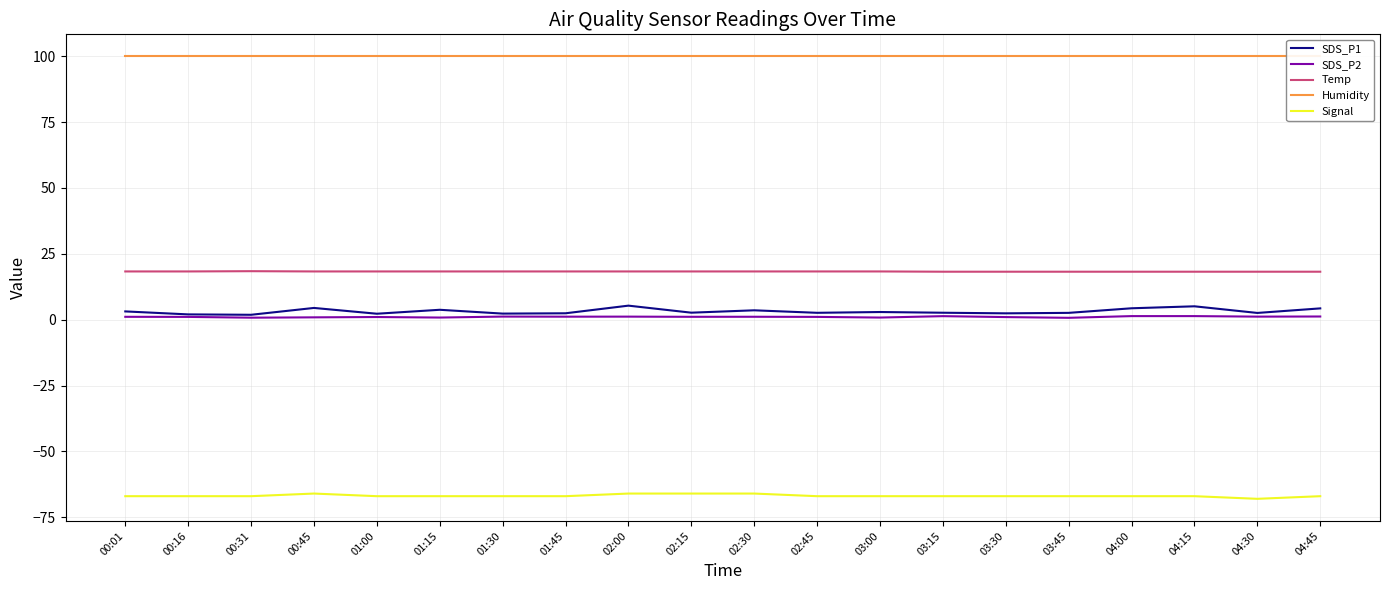

What position from the left is 02:15?

10